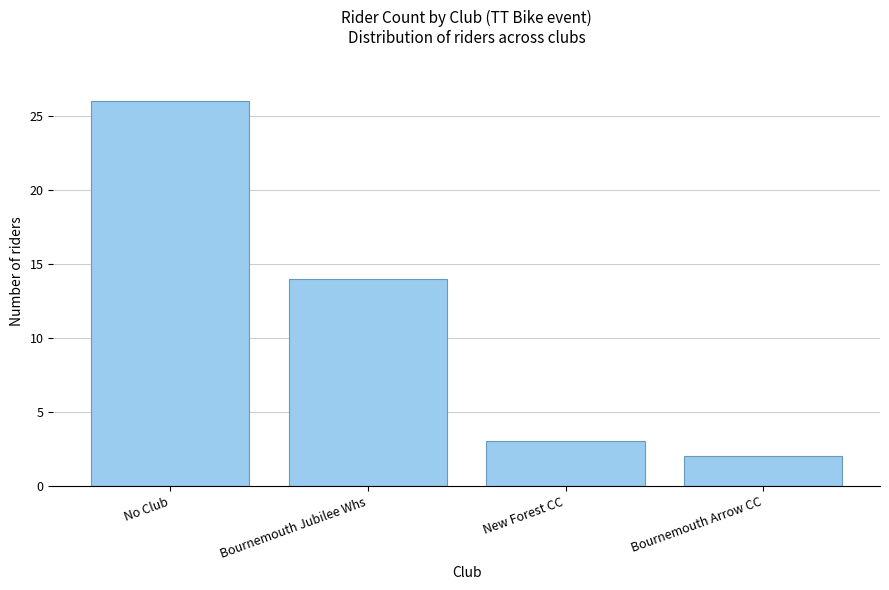

Reading left to right, transcribe all the data shown in this chart.

26	14	3	2